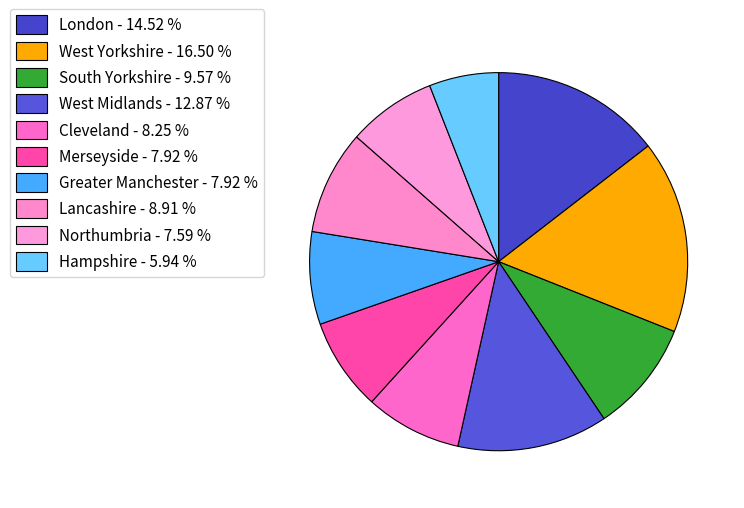

Is it true that West Yorkshire is 29% of the pie?

False